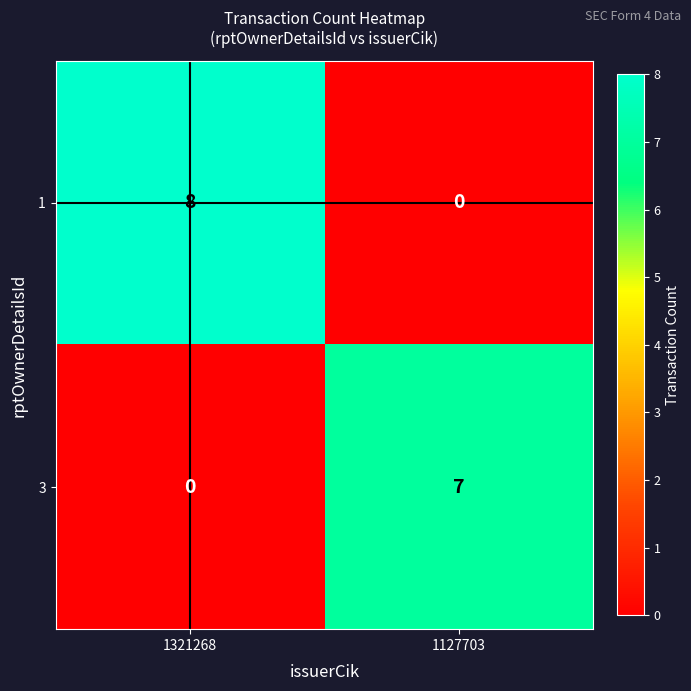

What is the difference between the maximum and minimum values in the 3 series?

7